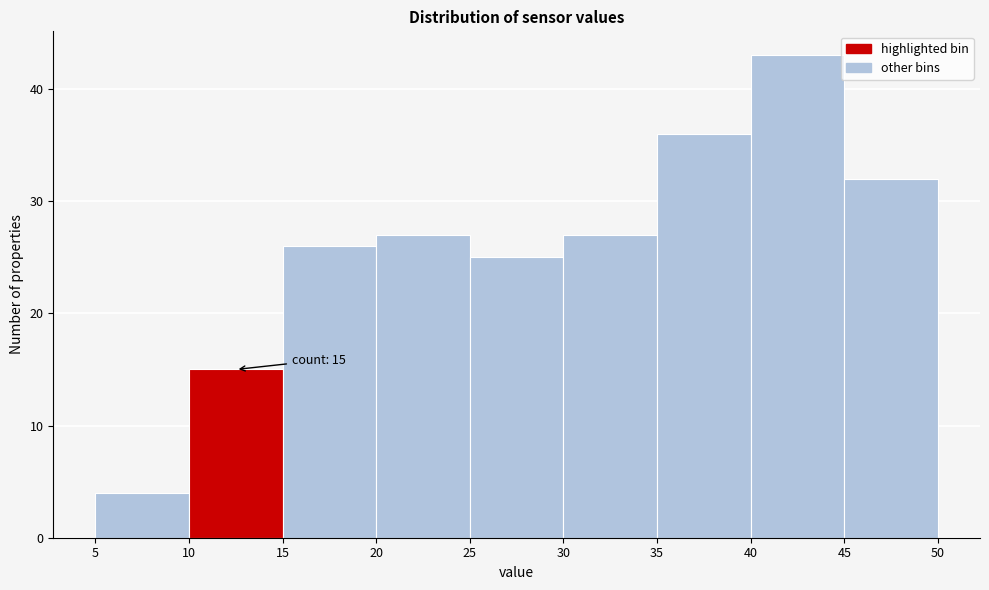

Which range on the x-axis has the tallest bar?

40 to 45